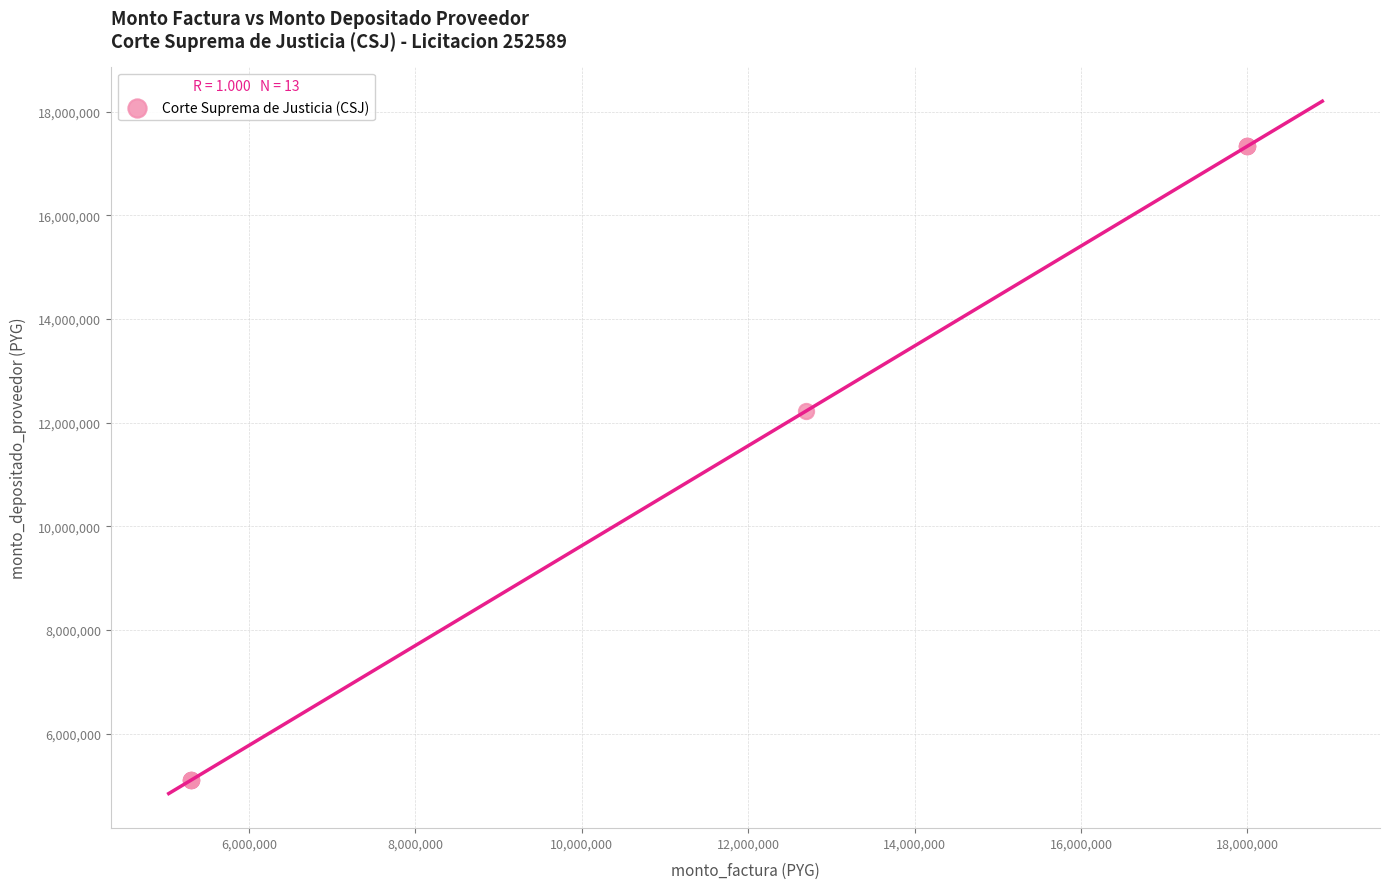

What Y value in the scatter plot is closest to 11218173?

12229254